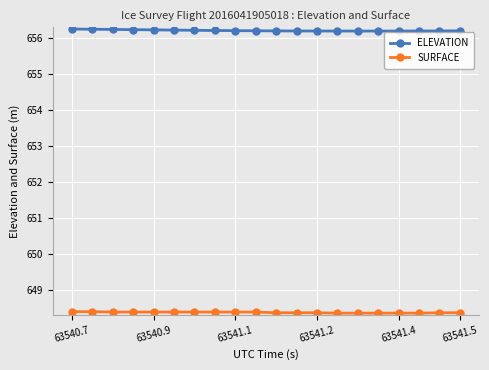

Rank the series by their maximum value, from highest to lowest.

ELEVATION, SURFACE